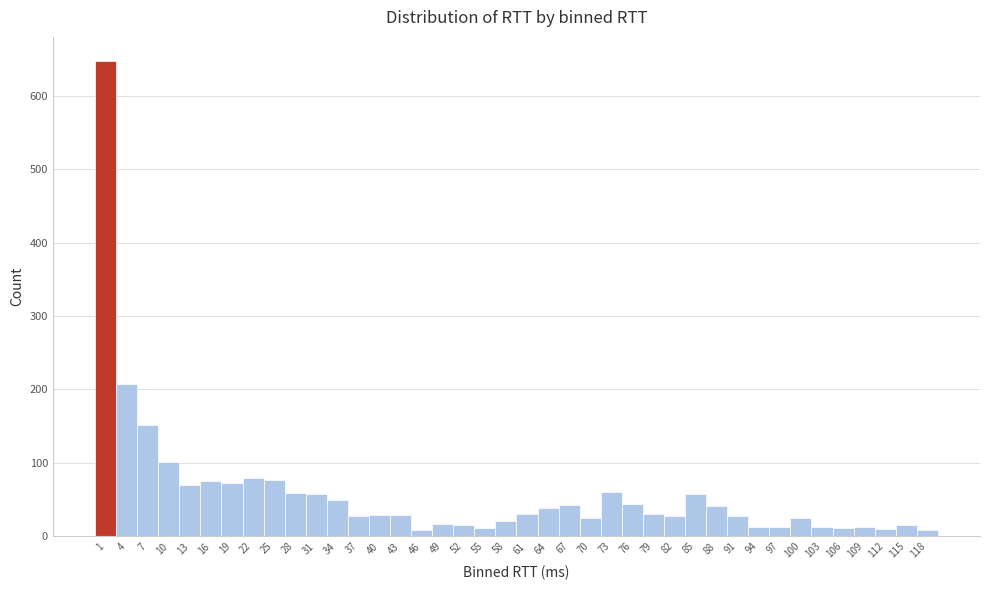

What is the height of the bar covering 84 to 87 on the x-axis? The values are not printed on the chart, so give them approximately, as read against the axis.

60